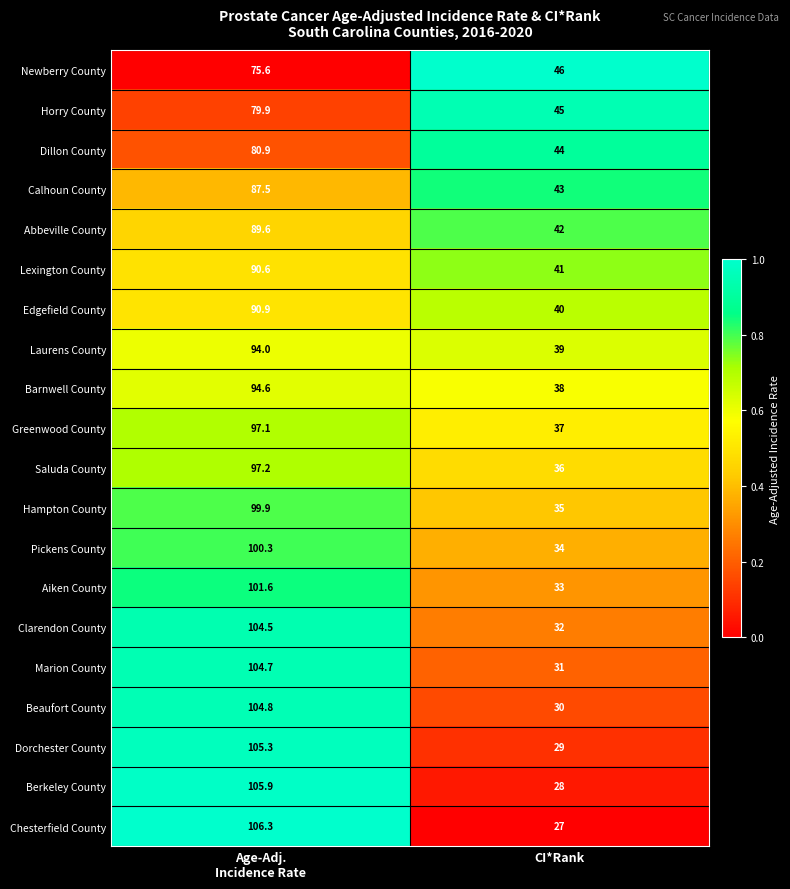

What is the spread (max minus min) of values at CI*Rank?

19.0